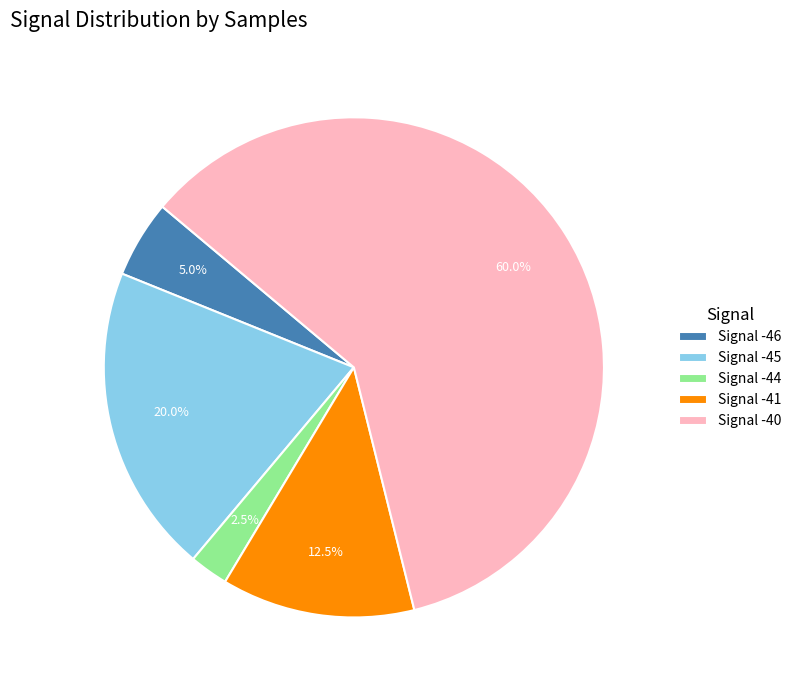

Is Signal -40 the majority of the pie?

Yes